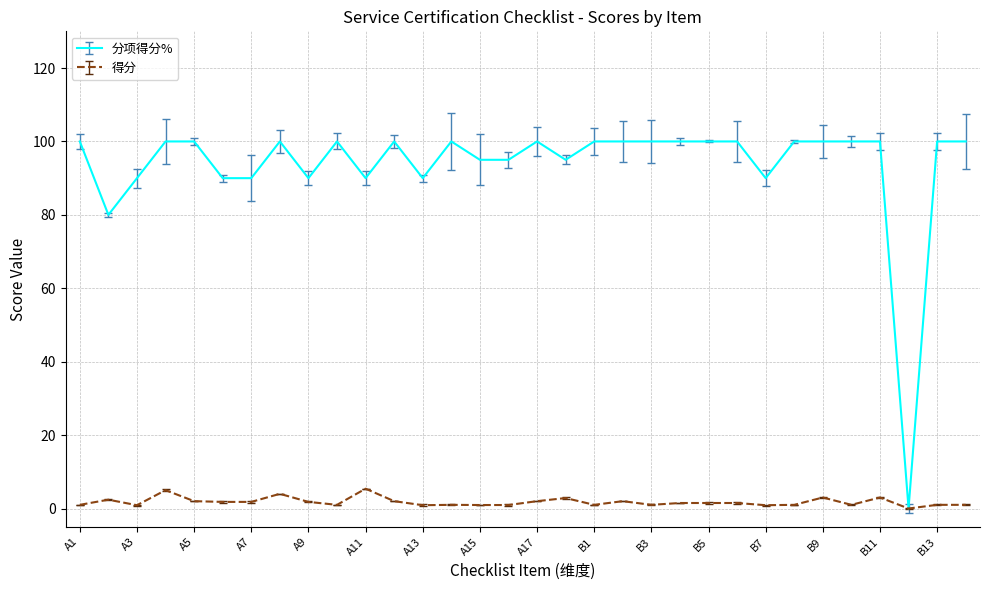

What are all the series names shown in the legend?

分项得分%, 得分